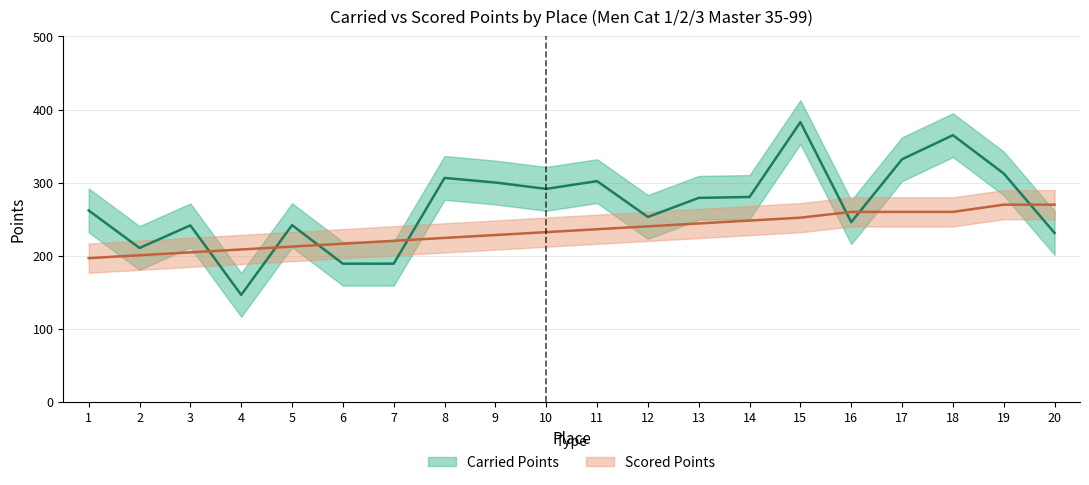

Count the number of data series in this chart.

2